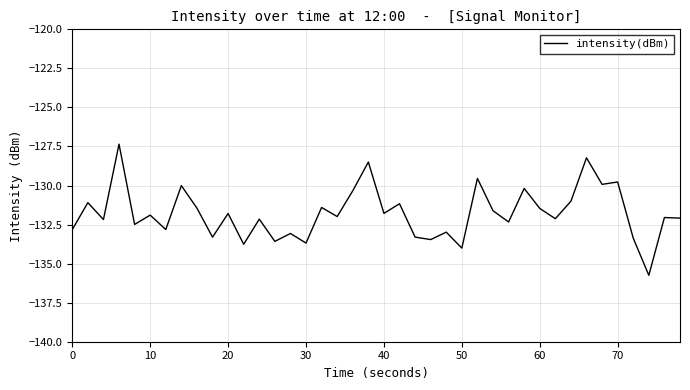

What is the minimum value shown in the chart?

-135.7